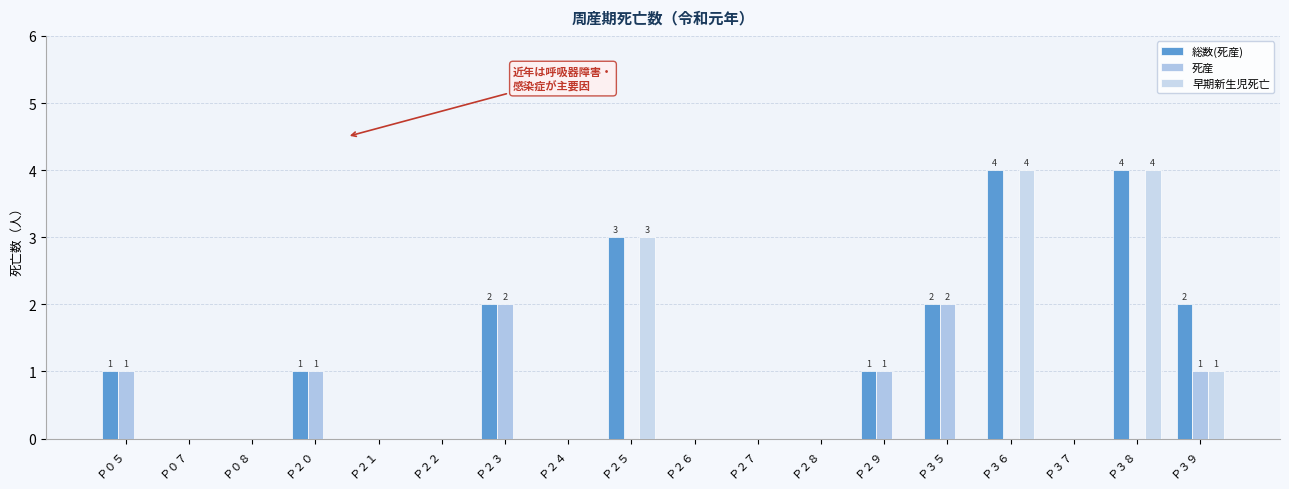

Which label corresponds to the largest value in the chart?

Ｐ３６